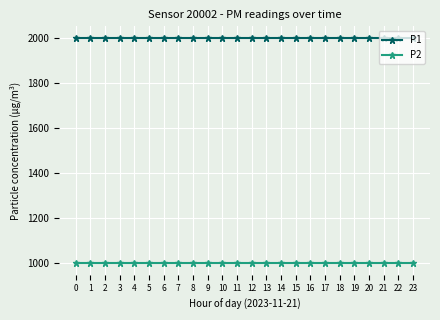

What is the spread (max minus min) of values at 4?

1000.0